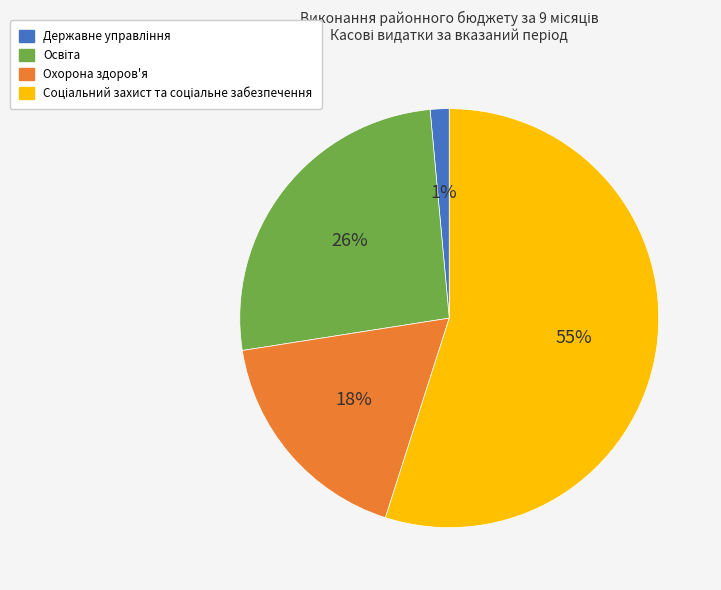

To the nearest percent, what is the average slice percentage?

25%